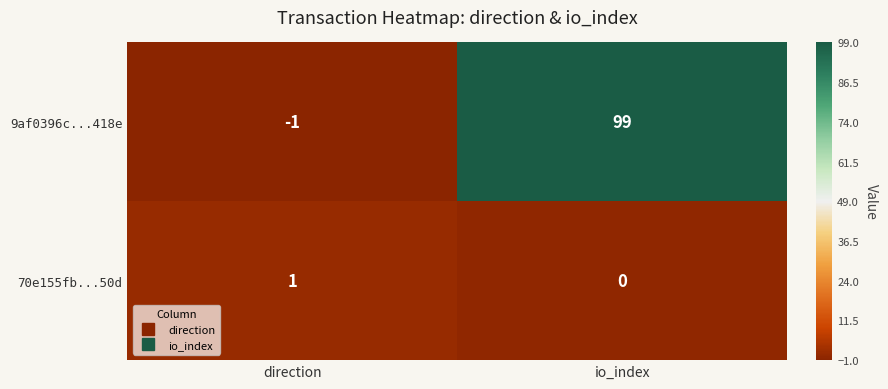

The 70e155fb...50d series shows -1 at io_index. True or false?

False